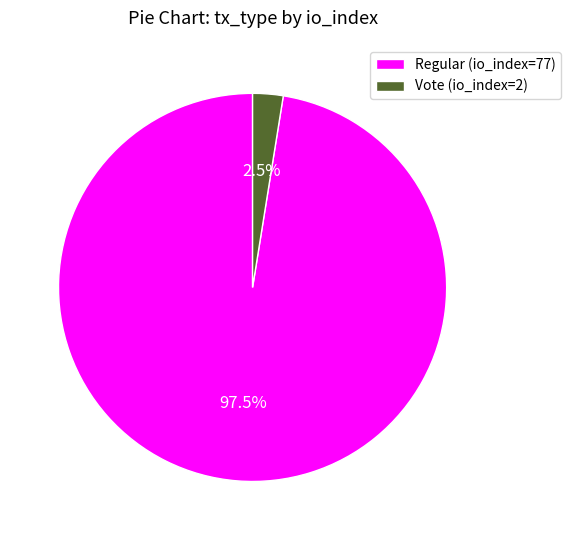

What portion of the pie excludes Vote (io_index=2)?

97.5%